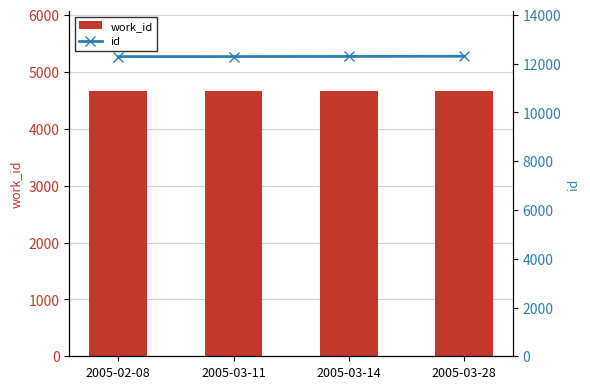

List the series in order of their overall mean, lowest first.

work_id, id